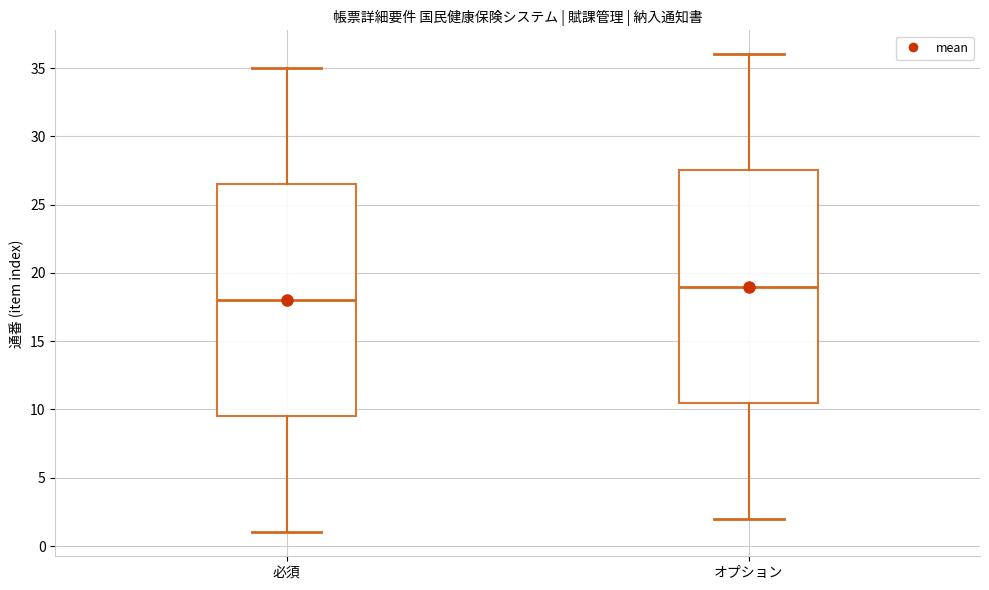

Reading left to right, transcribe this box plot: for each box, give where its median line is, the range the box spans, and where its two whiskers end, as read against the y-axis. The values are not printed on the chart, so give them approximately, as read against the axis.

必須: median 18.0, box 9.5 to 26.5, whiskers 1.0 to 35.0
オプション: median 19.0, box 10.5 to 27.5, whiskers 2.0 to 36.0